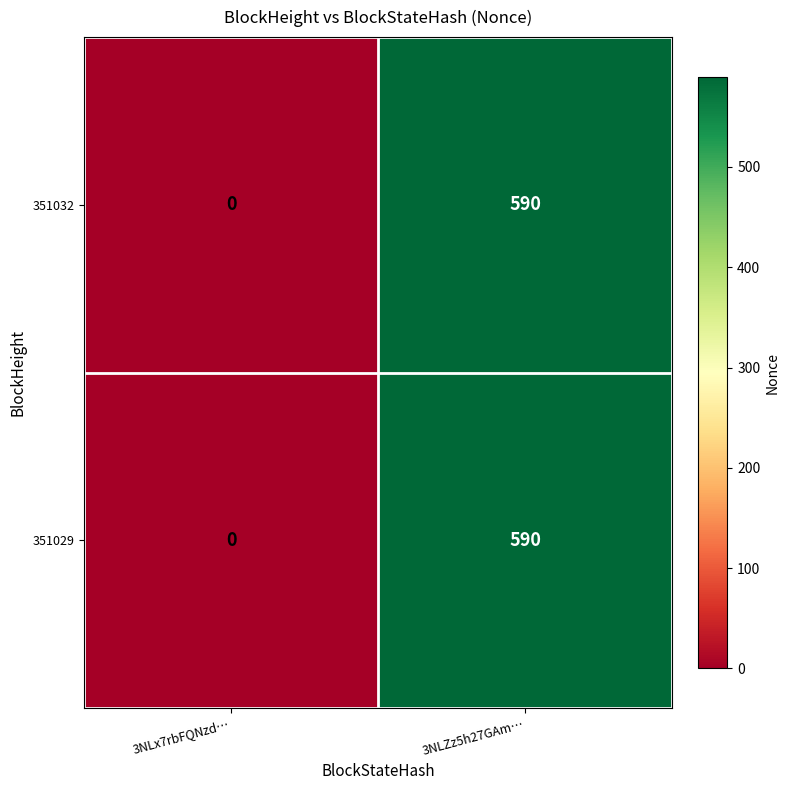

Which category has the highest value across all series?

3NLZz5h27GAm…